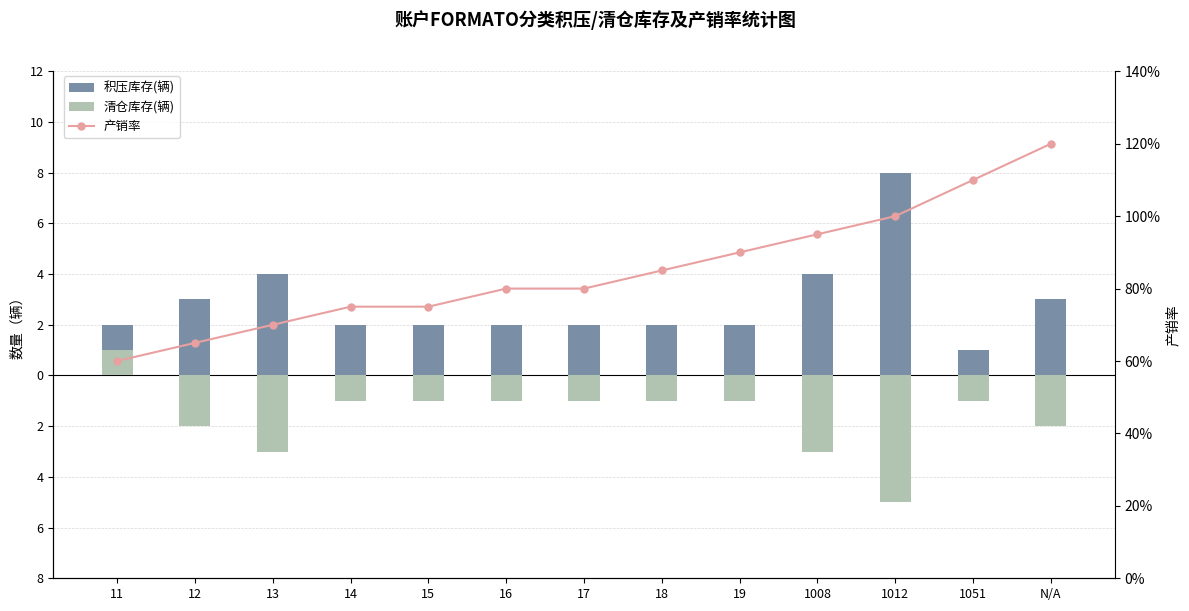

What is the spread (max minus min) of values at 1012?

105